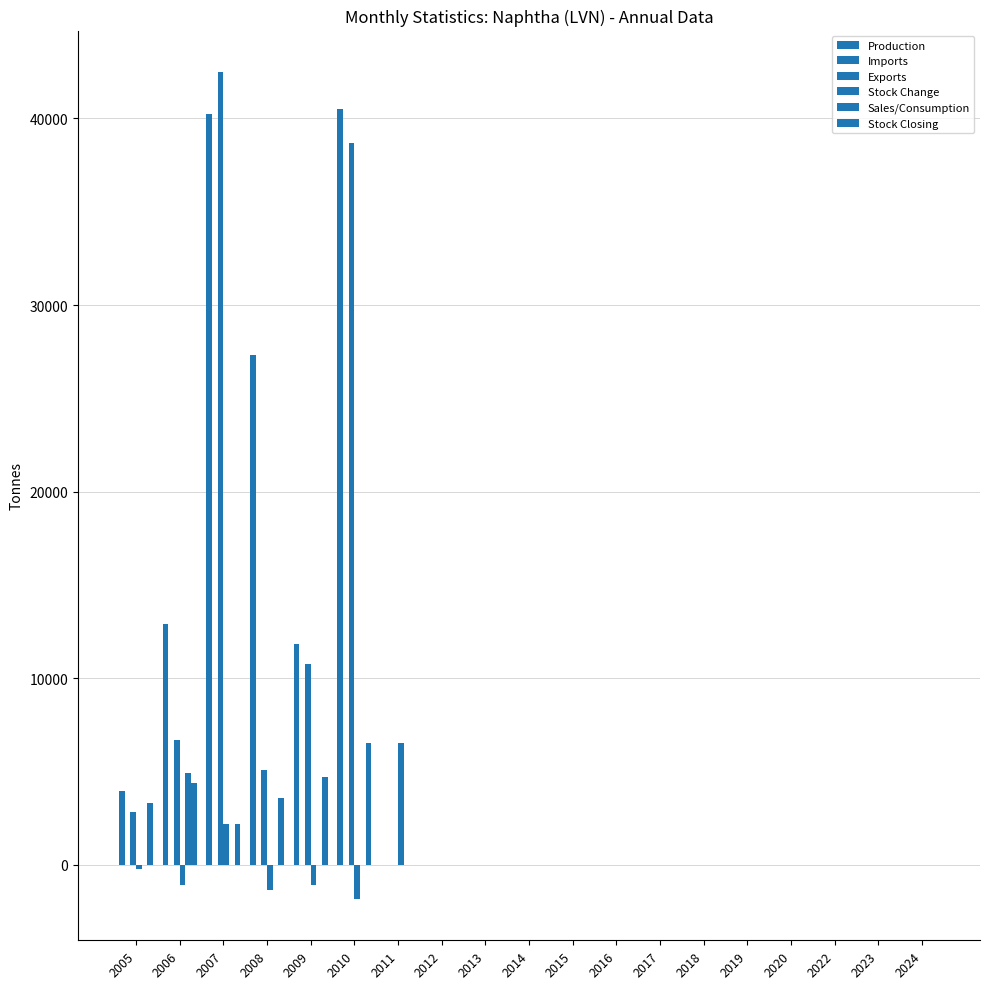

What is the sum of all Sales/Consumption values?

4933